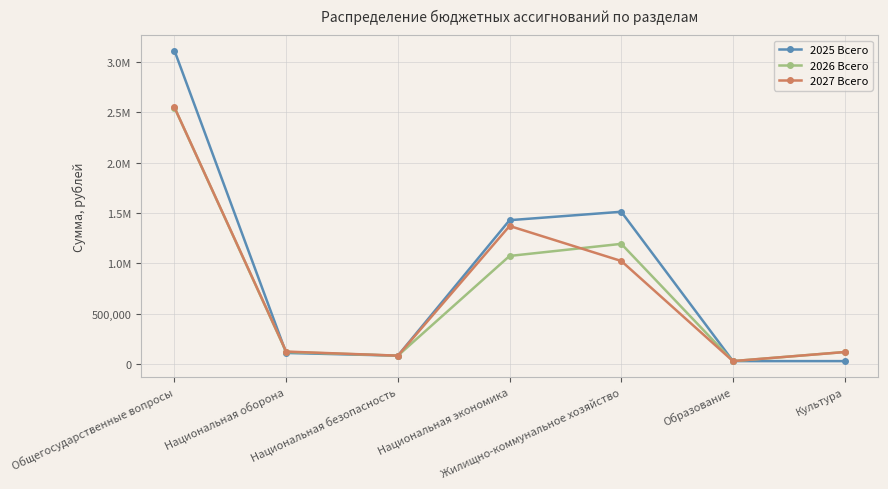

At how many categories does at least one series exceed 521298?

3